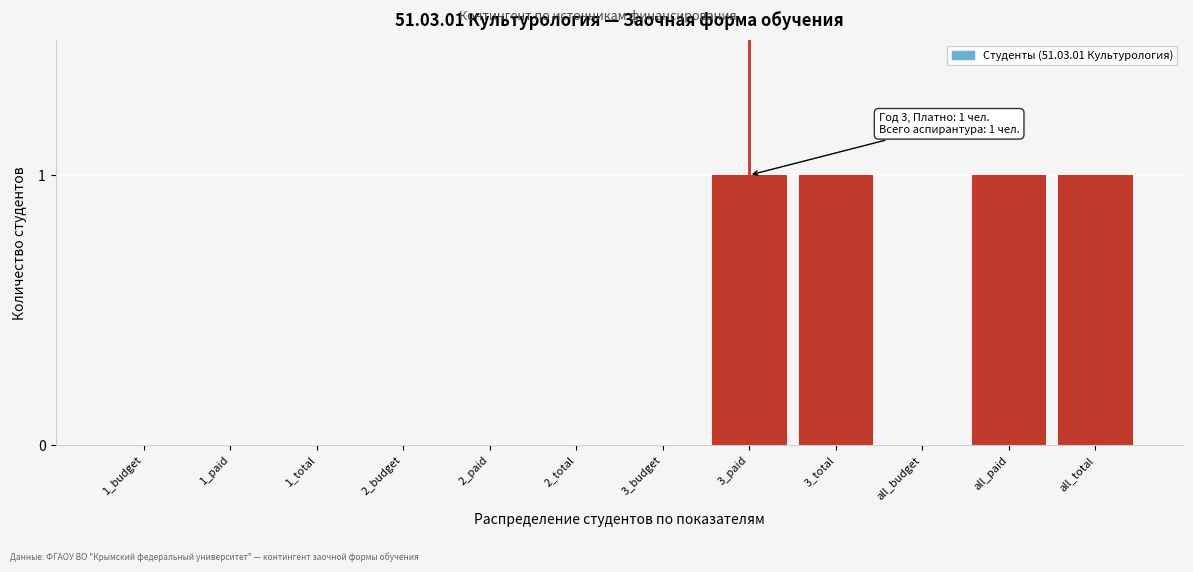

Reading left to right, extract all data points from this chart.

1_budget=0	1_paid=0	1_total=0	2_budget=0	2_paid=0	2_total=0	3_budget=0	3_paid=1	3_total=1	all_budget=0	all_paid=1	all_total=1